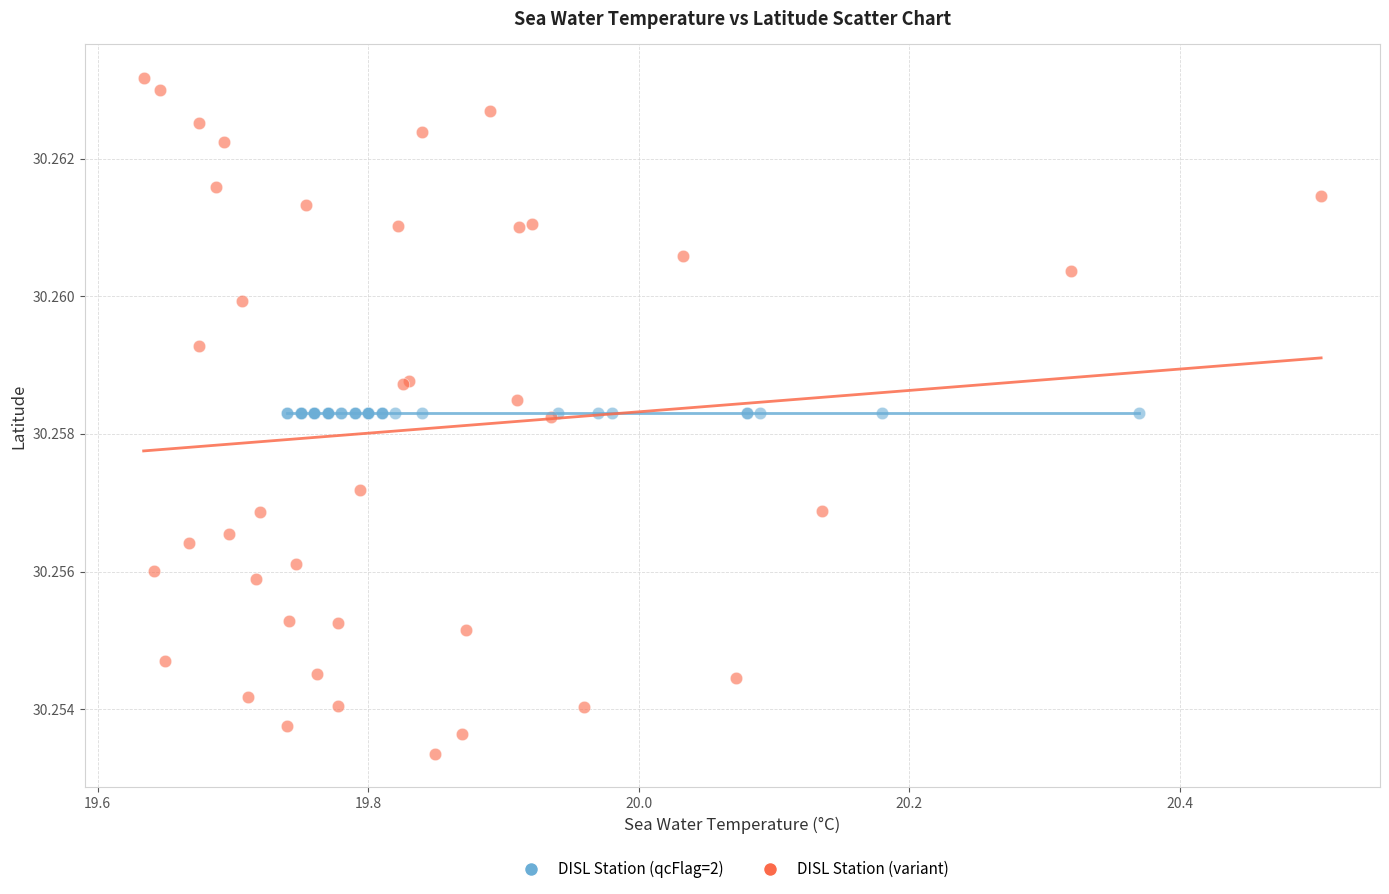

Which series contains the lowest Y value?

DISL Station (variant)